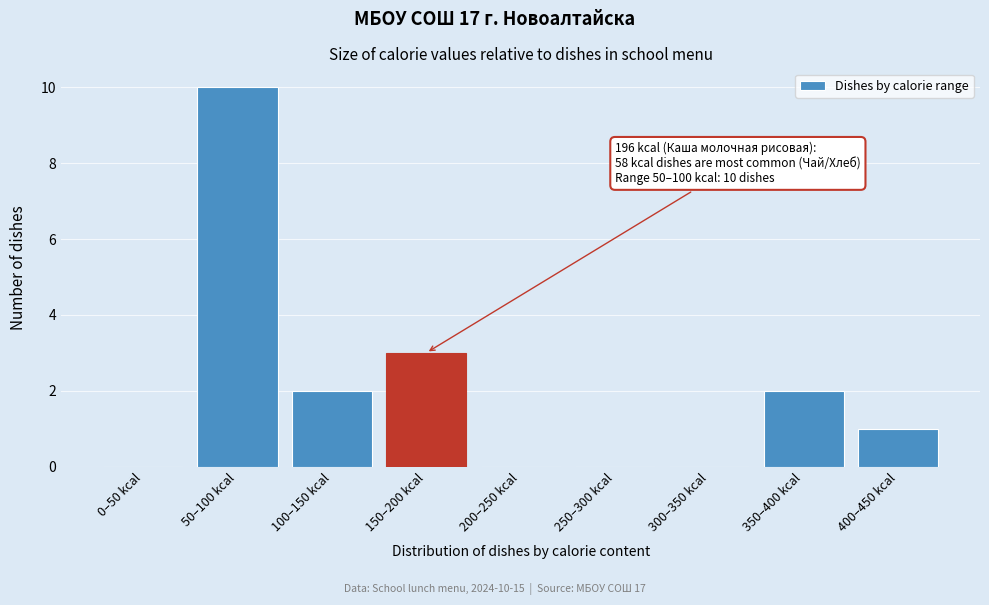

Reading right to left, list all the values displayed in this chart.

400–450 kcal=1	350–400 kcal=2	300–350 kcal=0	250–300 kcal=0	200–250 kcal=0	150–200 kcal=3	100–150 kcal=2	50–100 kcal=10	0–50 kcal=0